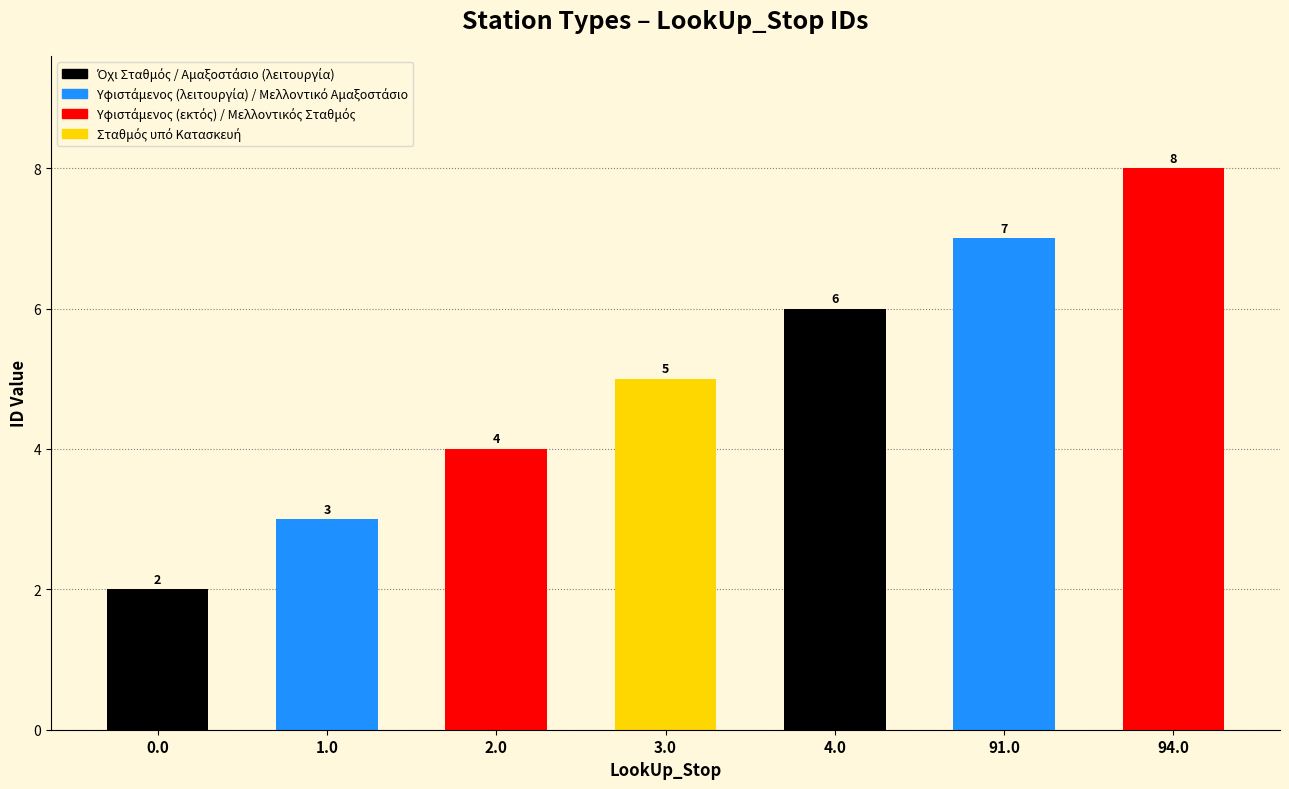

The value at 0.0 is 1. True or false?

False